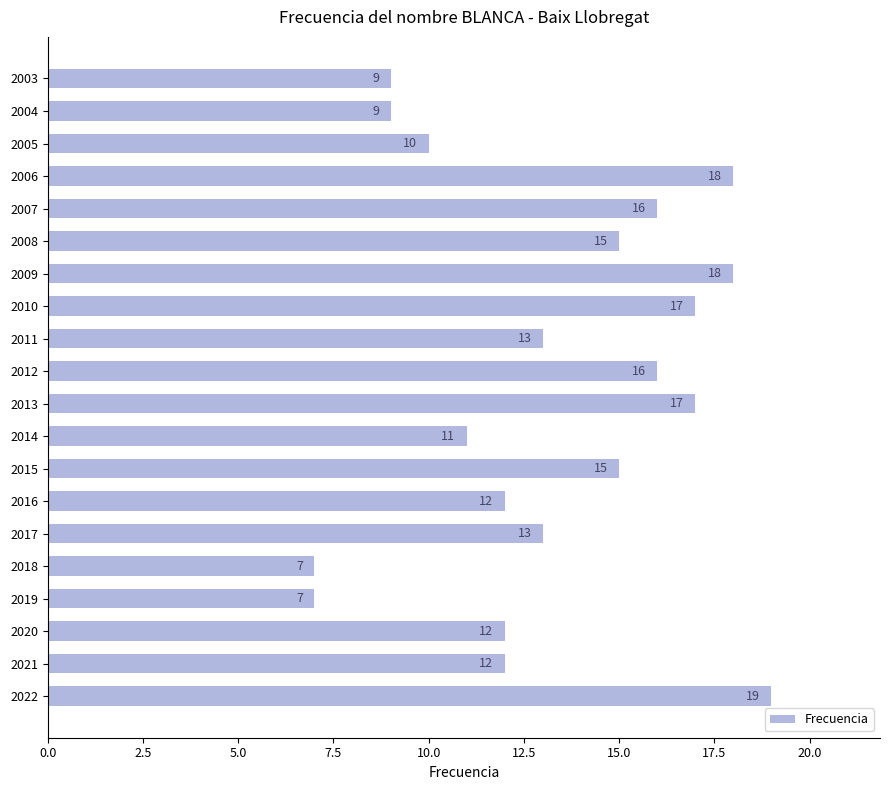

What is the maximum value shown in the chart?

19